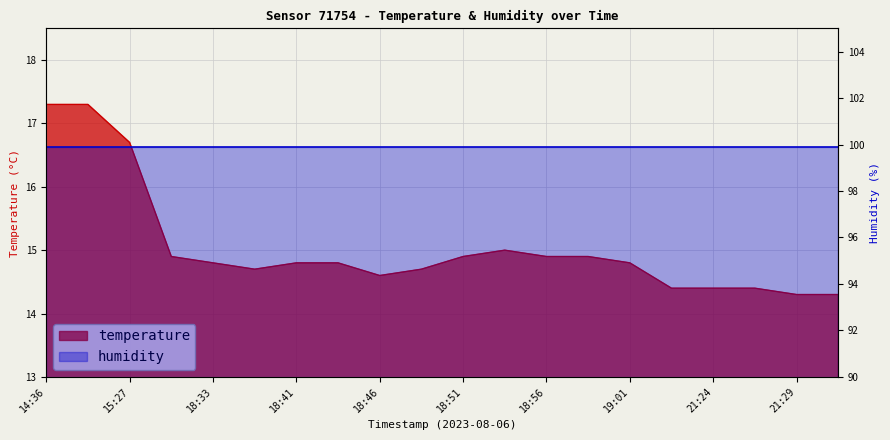

What is the maximum value shown in the chart?

17.3